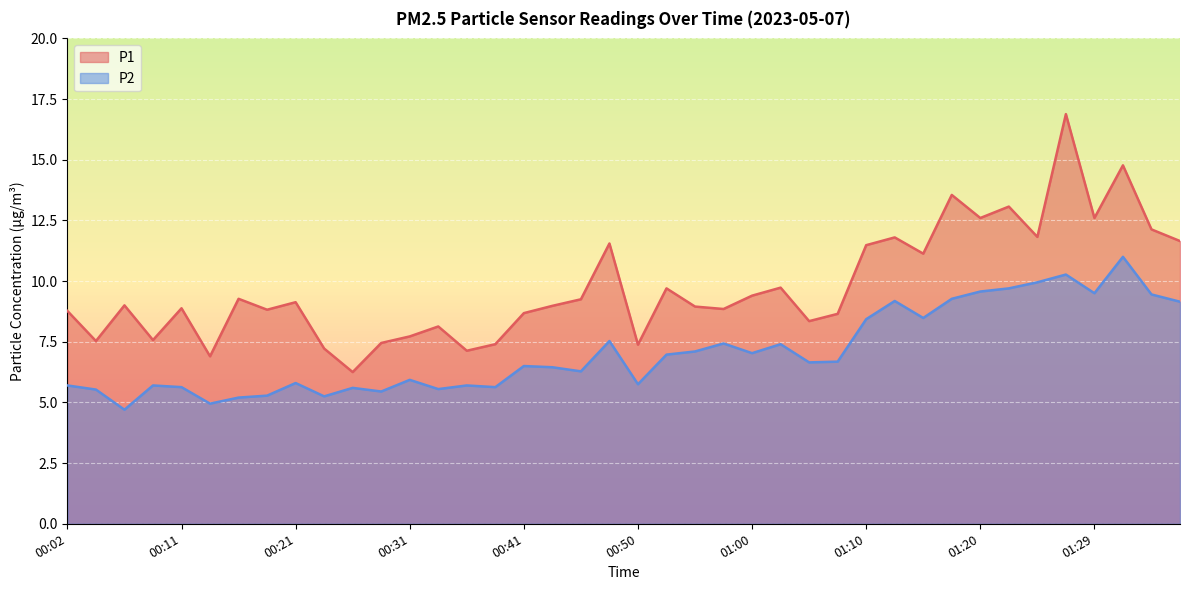

What is the value of the P2 point at the 9th from the left?

5.8